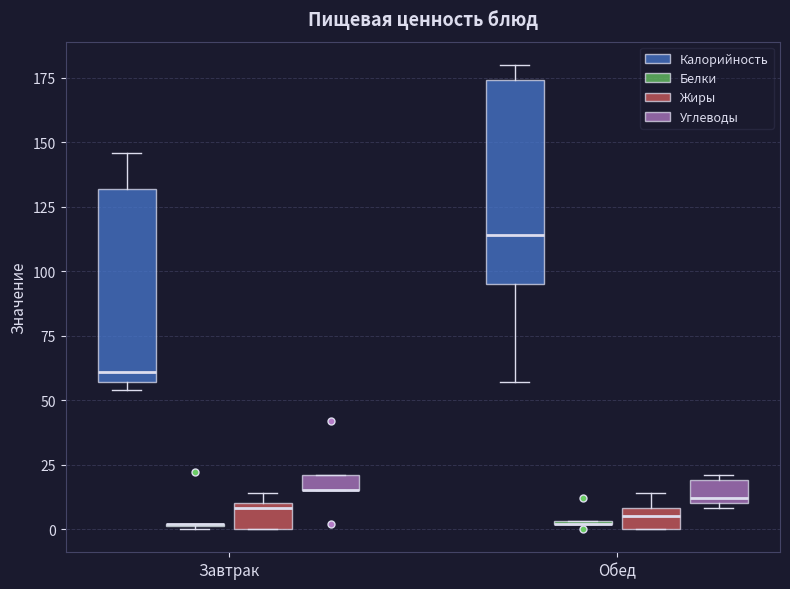

Where does the upper whisker of the box for Обед (Калорийность) end on the y-axis? The values are not printed on the chart, so give them approximately, as read against the axis.

180